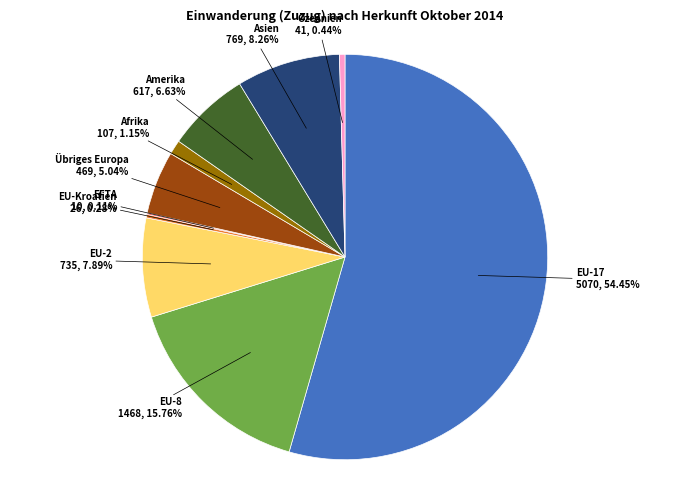

Is there a majority slice in this chart?

Yes